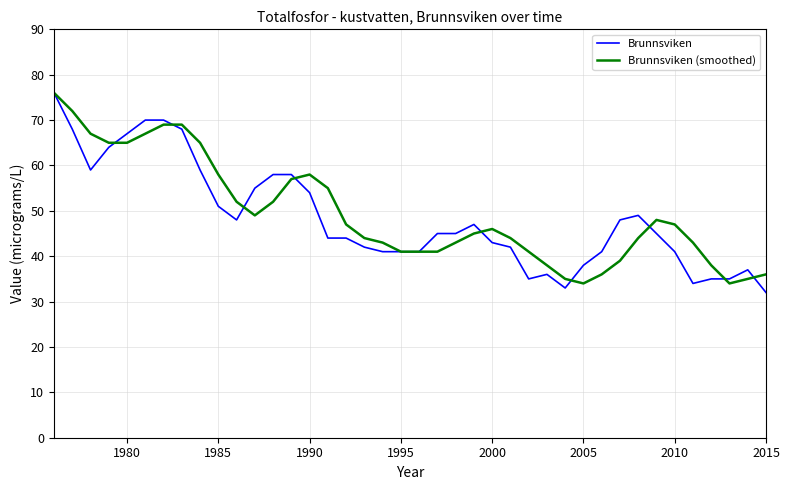

Which series has the largest range (max minus min)?

Brunnsviken